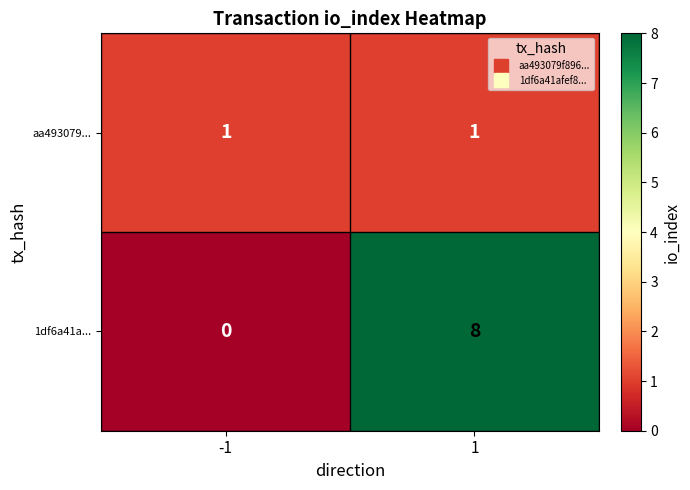

What is the highest value of the 1df6a41a... series?

8